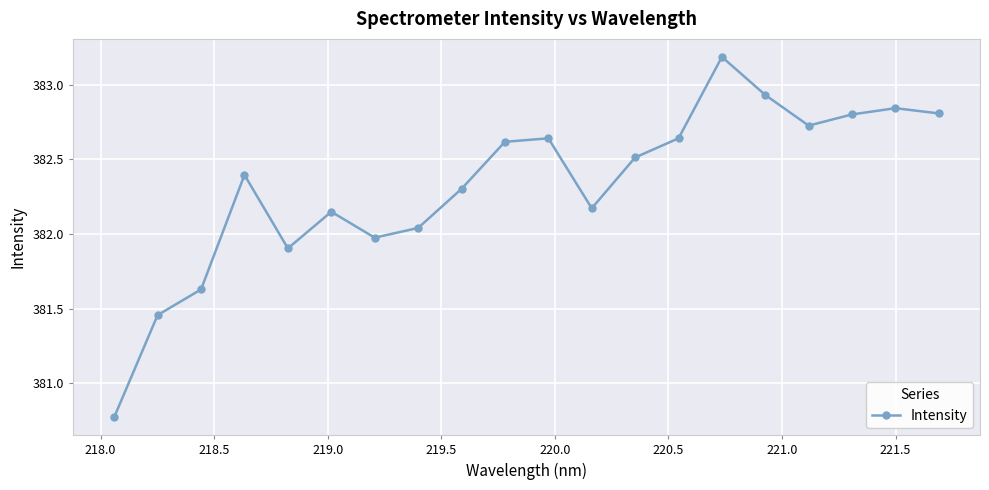

True or false: the data has more than 1 interior local peaks.

True